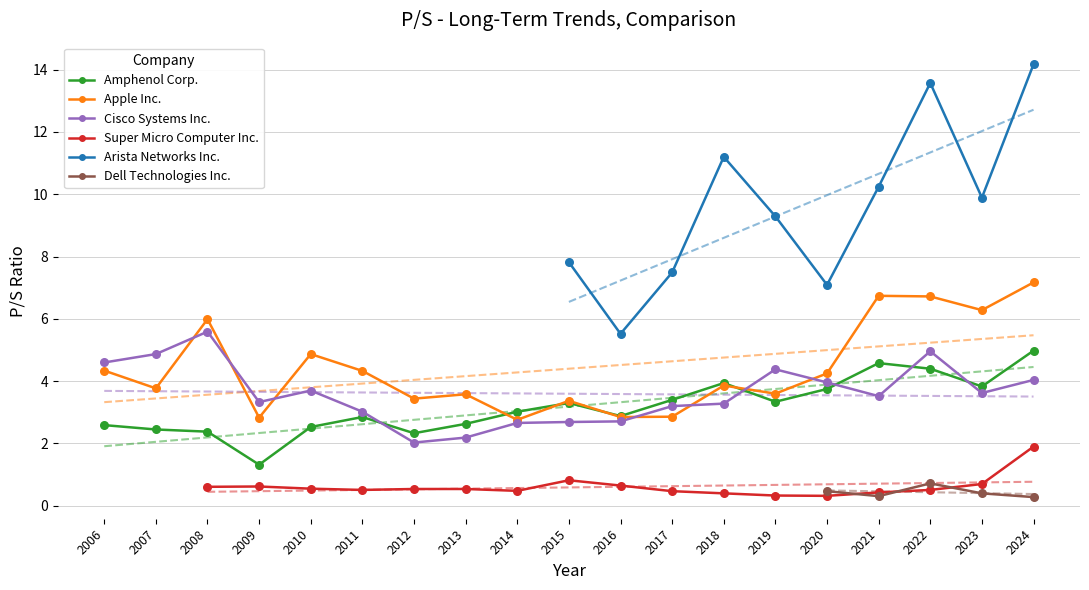

Is the value of Amphenol Corp. at 2012 greater than the value of Apple Inc. at 2021?

No